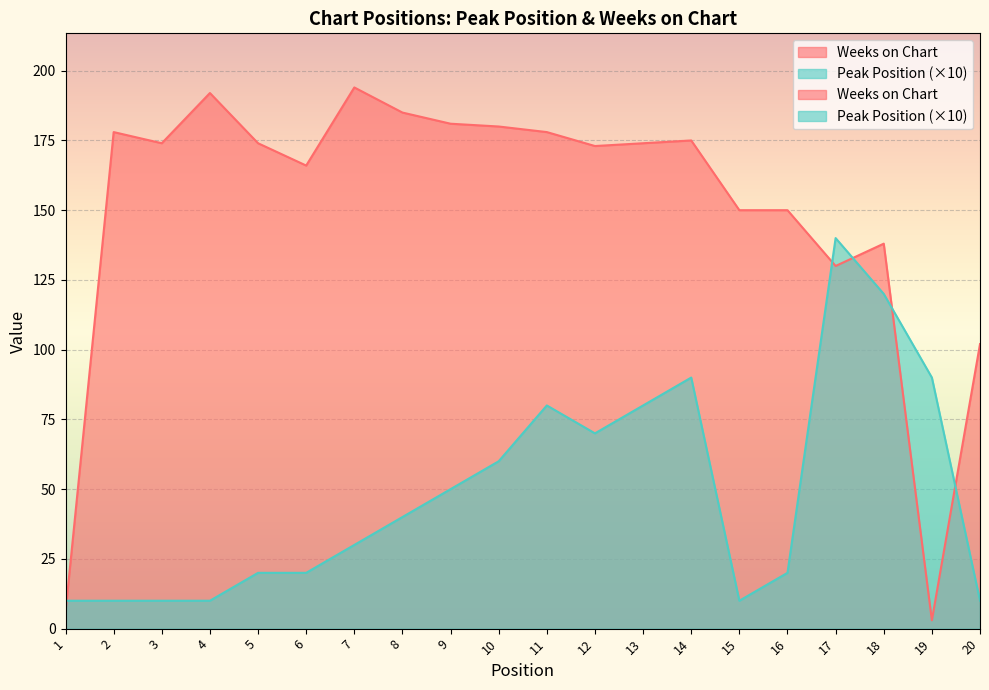

Which category has the highest value in the Weeks on Chart series?

7